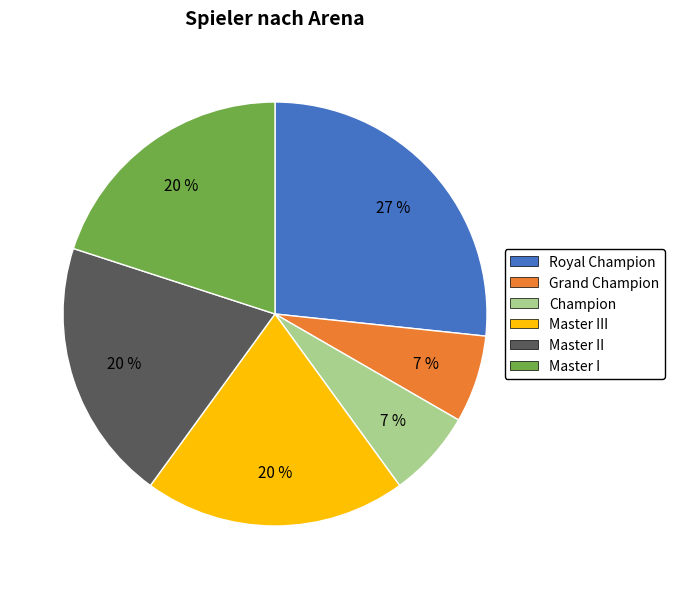

Which has a higher value, Royal Champion or Grand Champion?

Royal Champion